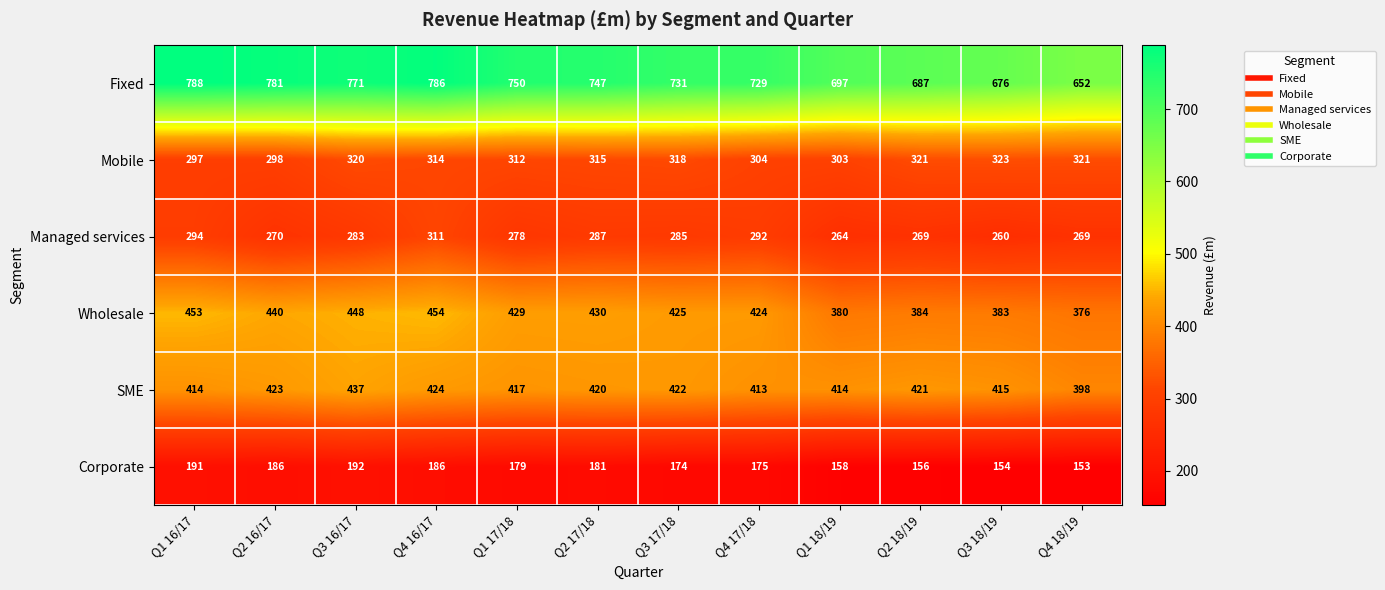

At which category is the sum across all series the highest?

Q4 16/17